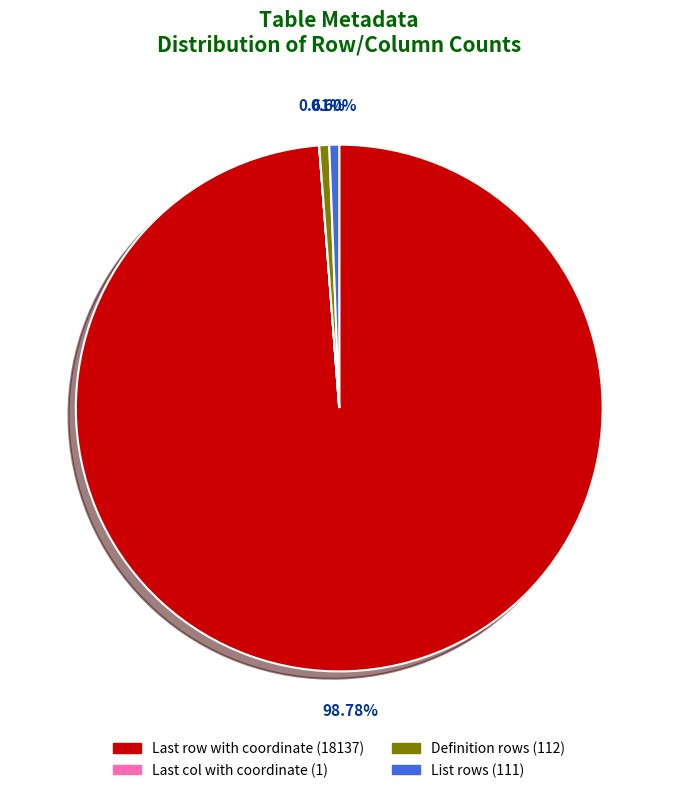

Combined, do List rows (111) and Definition rows (112) account for over 50%?

No